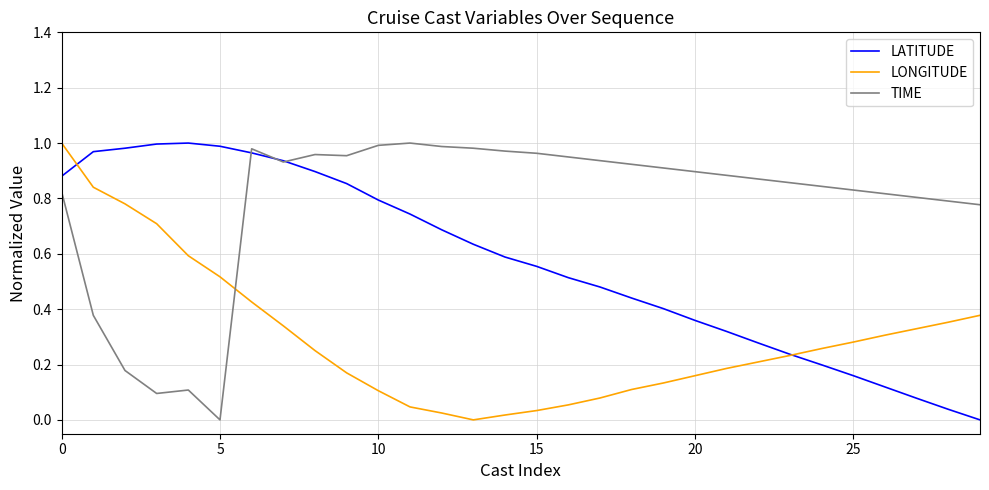

List the series in order of their overall mean, lowest first.

LONGITUDE, LATITUDE, TIME